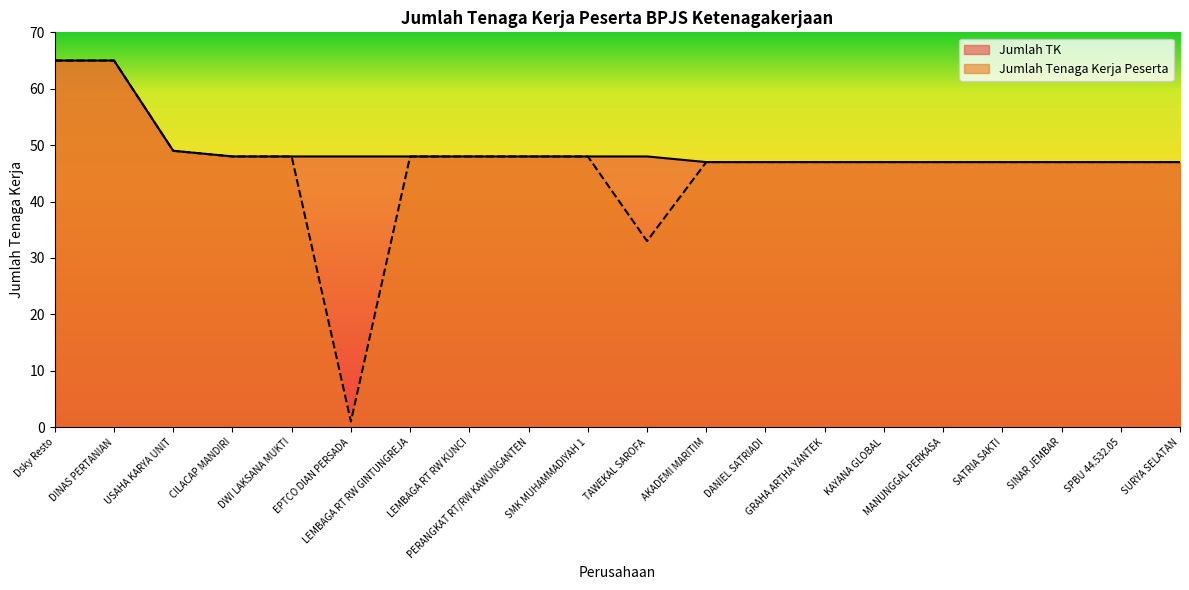

What position from the right is GRAHA ARTHA YANTEK?

7